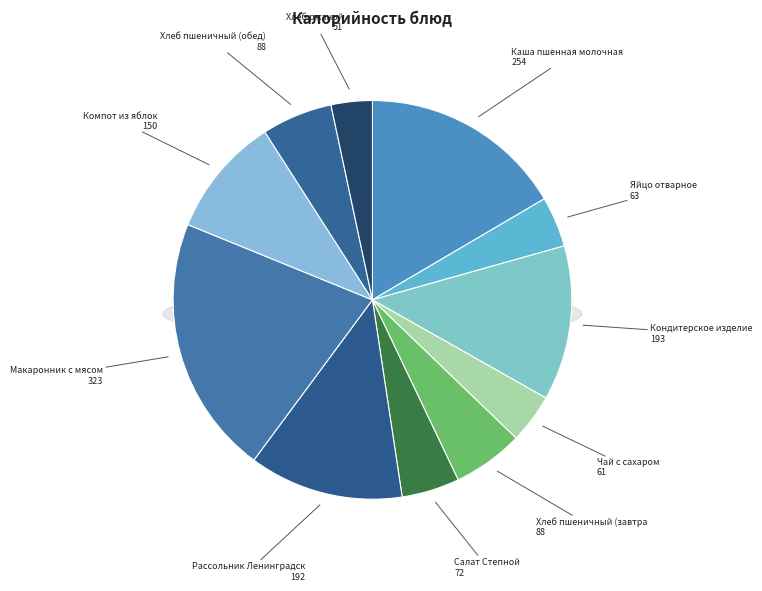

Which slice is the largest?

Макаронник с мясом